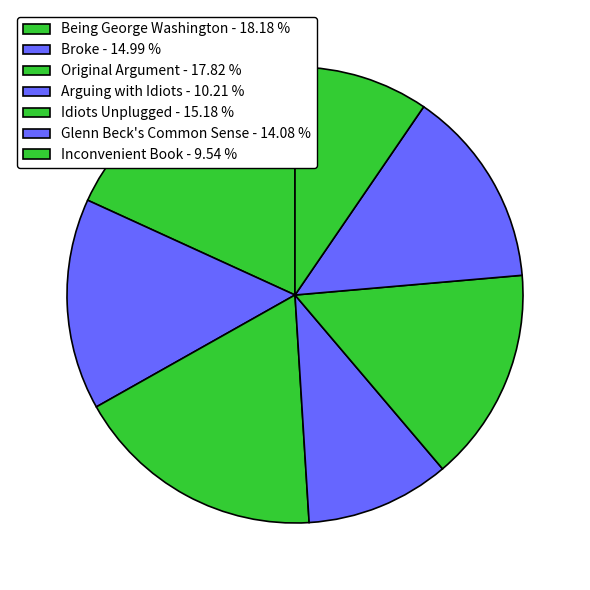

Is there any slice that represents more than half of the pie?

No